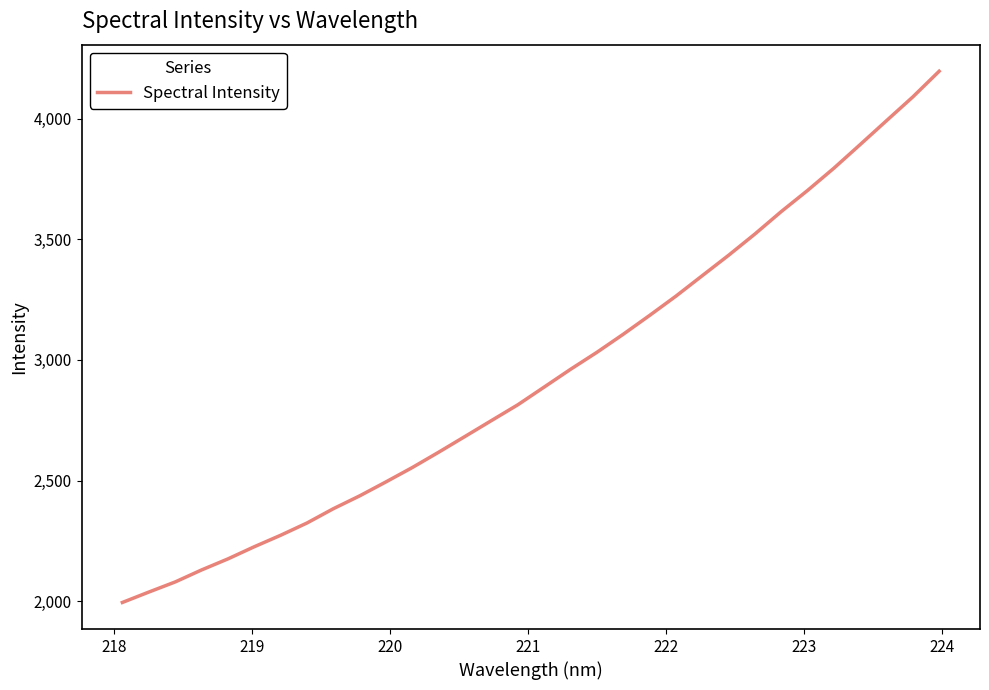

What is the sum of all values?

93999.6